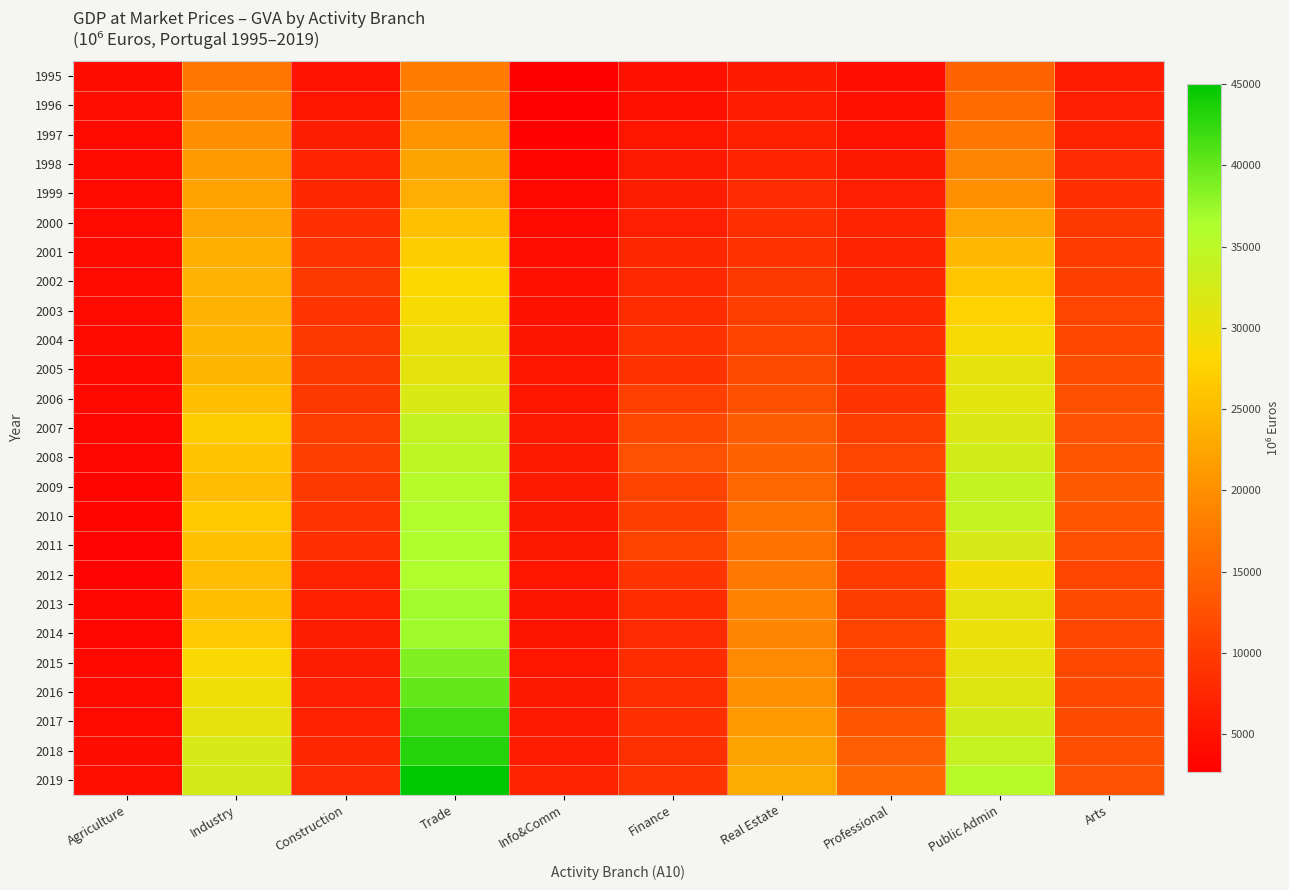

Reading left to right, what are all the values shown in this chart?

1995: Agriculture=4273.8	Industry=16982.2	Construction=5109.9	Trade=17755.9	Info&Comm=2651.8	Finance=4787.1	Real Estate=6038.7	Professional=4450.6	Public Admin=14831.2	Arts=6210.2
1996: Agriculture=4331.4	Industry=18543.3	Construction=5459.2	Trade=18477.3	Info&Comm=2821.0	Finance=4675.7	Real Estate=6262.2	Professional=4711.9	Public Admin=15795.6	Arts=6606.4
1997: Agriculture=3920.4	Industry=19957.7	Construction=6357.3	Trade=20507.2	Info&Comm=3106.7	Finance=5390.4	Real Estate=6628.8	Professional=5131.6	Public Admin=17089.4	Arts=7156.7
1998: Agriculture=3943.8	Industry=21153.4	Construction=7059.6	Trade=22256.5	Info&Comm=3320.2	Finance=5848.1	Real Estate=7259.6	Professional=5761.0	Public Admin=18734.2	Arts=7973.4
1999: Agriculture=3934.0	Industry=22126.4	Construction=7616.7	Trade=23495.0	Info&Comm=3683.3	Finance=6300.1	Real Estate=8006.6	Professional=6528.0	Public Admin=20305.5	Arts=8506.8
2000: Agriculture=3993.4	Industry=22809.4	Construction=8602.8	Trade=25502.5	Info&Comm=4046.3	Finance=6529.0	Real Estate=8595.0	Professional=7100.3	Public Admin=22715.9	Arts=9612.6
2001: Agriculture=4020.0	Industry=23554.8	Construction=9226.6	Trade=26934.5	Info&Comm=4422.4	Finance=7607.2	Real Estate=8798.4	Professional=7285.1	Public Admin=24558.4	Arts=10016.7
2002: Agriculture=3881.6	Industry=24016.5	Construction=9479.4	Trade=28281.8	Info&Comm=4768.9	Finance=7767.3	Real Estate=9679.7	Professional=7570.1	Public Admin=26298.5	Arts=10555.7
2003: Agriculture=3872.5	Industry=23896.9	Construction=9157.8	Trade=28676.7	Info&Comm=4893.6	Finance=8215.0	Real Estate=10456.7	Professional=7903.4	Public Admin=27523.6	Arts=11150.4
2004: Agriculture=3961.7	Industry=24390.4	Construction=9465.0	Trade=29924.2	Info&Comm=5163.0	Finance=8800.5	Real Estate=10940.7	Professional=8318.1	Public Admin=28891.8	Arts=11492.4
2005: Agriculture=3652.3	Industry=24365.5	Construction=9538.3	Trade=30683.1	Info&Comm=5341.4	Finance=9008.2	Real Estate=11922.3	Professional=8858.6	Public Admin=30710.9	Arts=12220.9
2006: Agriculture=3746.1	Industry=25478.1	Construction=9682.1	Trade=32099.9	Info&Comm=5587.1	Finance=10669.7	Real Estate=12484.4	Professional=9209.2	Public Admin=31037.3	Arts=12434.3
2007: Agriculture=3506.4	Industry=26829.4	Construction=10291.2	Trade=34191.0	Info&Comm=5798.7	Finance=11674.0	Real Estate=13958.2	Professional=10333.5	Public Admin=31724.6	Arts=12664.9
2008: Agriculture=3517.2	Industry=25983.6	Construction=10528.8	Trade=34730.8	Info&Comm=5976.7	Finance=12601.9	Real Estate=14671.9	Professional=11120.7	Public Admin=32808.0	Arts=13060.2
2009: Agriculture=3421.7	Industry=25064.8	Construction=9767.9	Trade=35559.9	Info&Comm=5984.7	Finance=10955.1	Real Estate=15243.6	Professional=11082.6	Public Admin=34128.2	Arts=13703.4
2010: Agriculture=3479.2	Industry=26607.6	Construction=9224.9	Trade=35977.0	Info&Comm=5740.3	Finance=10386.0	Real Estate=16833.1	Professional=11239.6	Public Admin=33988.9	Arts=13145.7
2011: Agriculture=3229.6	Industry=25601.4	Construction=8464.3	Trade=36306.3	Info&Comm=5724.4	Finance=10772.8	Real Estate=16649.5	Professional=10791.4	Public Admin=32130.9	Arts=12474.1
2012: Agriculture=3238.2	Industry=24998.6	Construction=7168.6	Trade=36023.0	Info&Comm=5428.7	Finance=9231.3	Real Estate=17481.3	Professional=10054.9	Public Admin=29249.5	Arts=11145.1
2013: Agriculture=3572.6	Industry=25401.2	Construction=6767.1	Trade=36925.5	Info&Comm=5226.9	Finance=8219.9	Real Estate=18636.7	Professional=10199.5	Public Admin=30606.2	Arts=12003.2
2014: Agriculture=3592.8	Industry=26472.8	Construction=6298.0	Trade=37195.4	Info&Comm=5202.7	Finance=8043.1	Real Estate=18955.9	Professional=10926.1	Public Admin=30098.7	Arts=11392.8
2015: Agriculture=3773.0	Industry=28588.6	Construction=6391.4	Trade=38670.1	Info&Comm=5347.9	Finance=8242.4	Real Estate=19321.4	Professional=11094.8	Public Admin=30574.2	Arts=11593.8
2016: Agriculture=3852.5	Industry=29521.2	Construction=6523.4	Trade=40000.0	Info&Comm=5645.0	Finance=8344.2	Real Estate=20253.2	Professional=11832.4	Public Admin=31401.4	Arts=11738.4
2017: Agriculture=4106.8	Industry=30595.4	Construction=6864.3	Trade=41821.5	Info&Comm=5941.2	Finance=8509.9	Real Estate=21194.7	Professional=12961.6	Public Admin=32695.3	Arts=11978.8
2018: Agriculture=4178.6	Industry=32135.3	Construction=7463.8	Trade=43171.4	Info&Comm=6248.3	Finance=8661.0	Real Estate=22209.8	Professional=14308.5	Public Admin=33918.7	Arts=12274.7
2019: Agriculture=4477.3	Industry=32285.4	Construction=8087.2	Trade=45023.8	Info&Comm=7145.0	Finance=9108.8	Real Estate=23207.0	Professional=15379.7	Public Admin=35384.0	Arts=12783.1